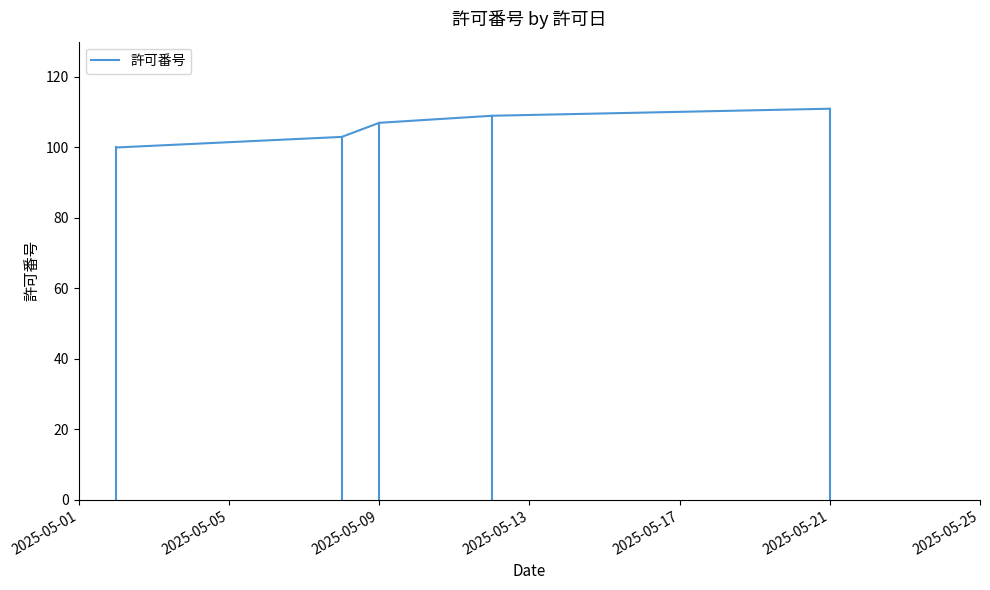

How many lines are shown in the chart?

1